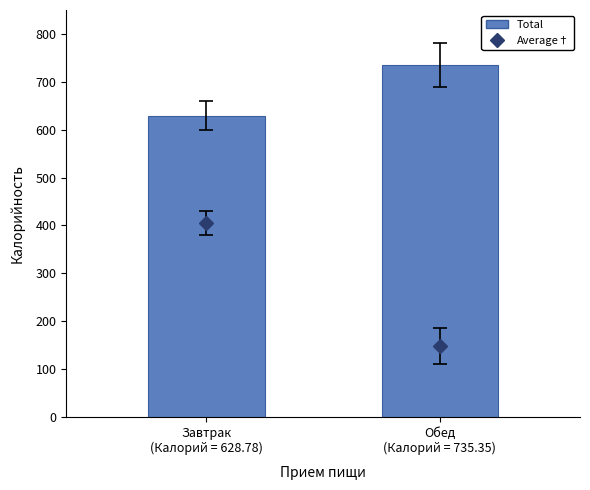

What is the difference between the maximum and minimum values?

106.6